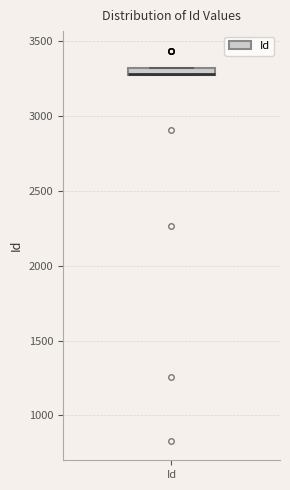

Where is the upper edge of the box for Id on the y-axis? The values are not printed on the chart, so give them approximately, as read against the axis.

3350